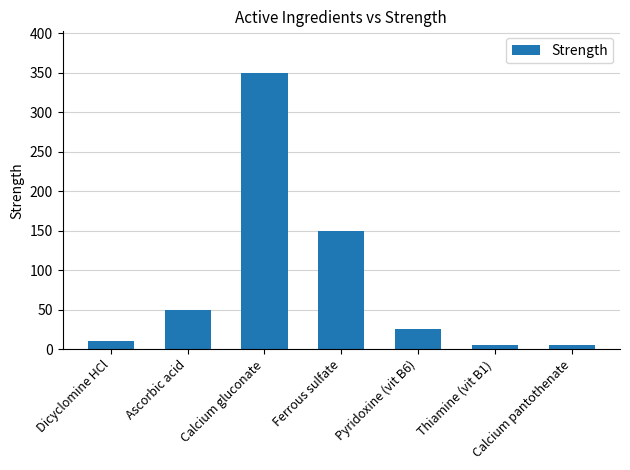

What is the value of the 6th bar from the left?

5